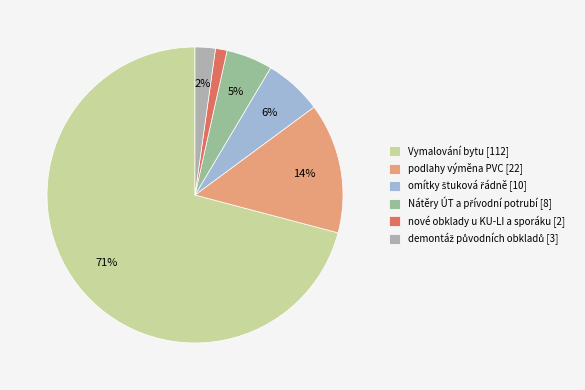

Is it true that omítky štuková řádně is 6% of the pie?

True